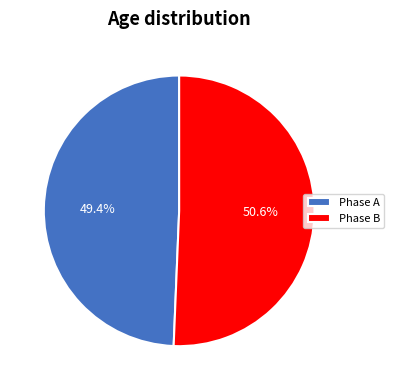

Does any single category account for the majority?

Yes